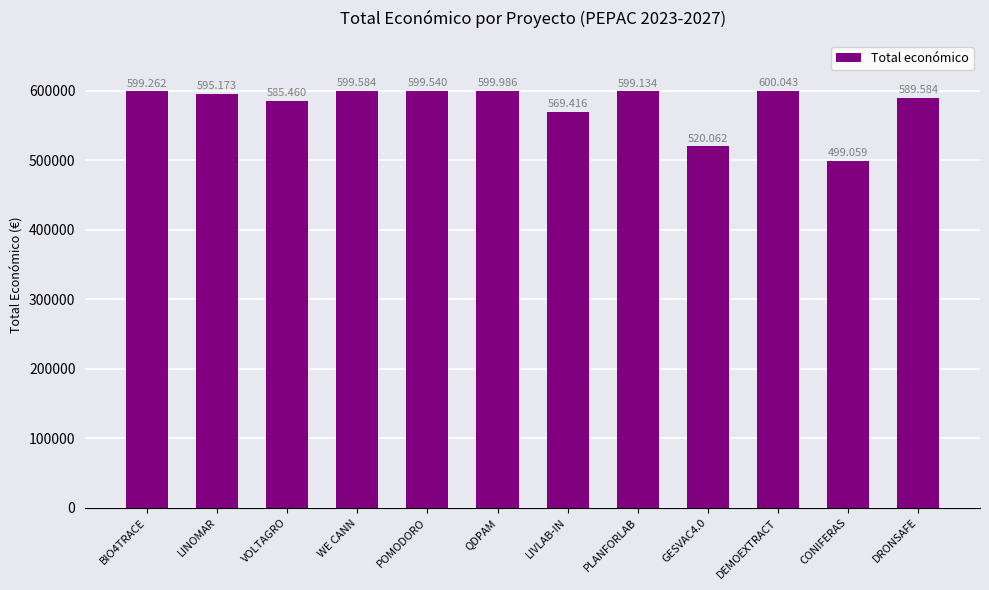

What is the difference between the maximum and minimum values?

100984